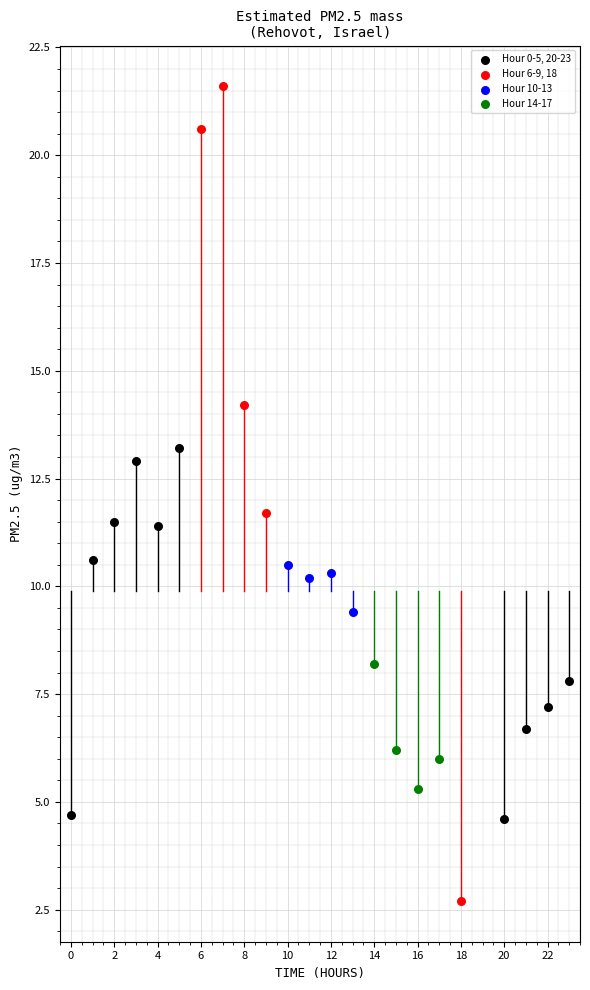

Which series reaches the maximum Y coordinate?

Hour 6-9, 18